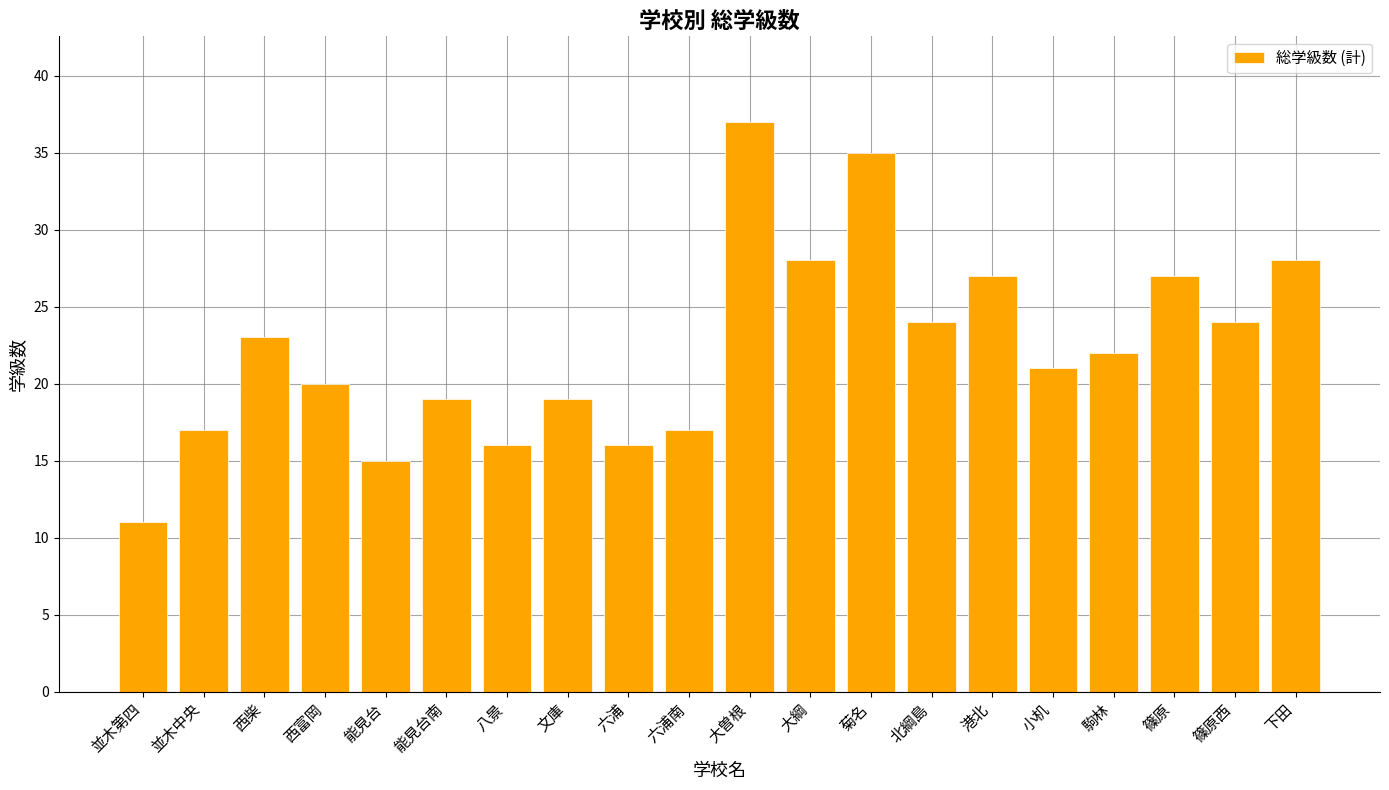

What is the difference between the second highest and minimum values?

24